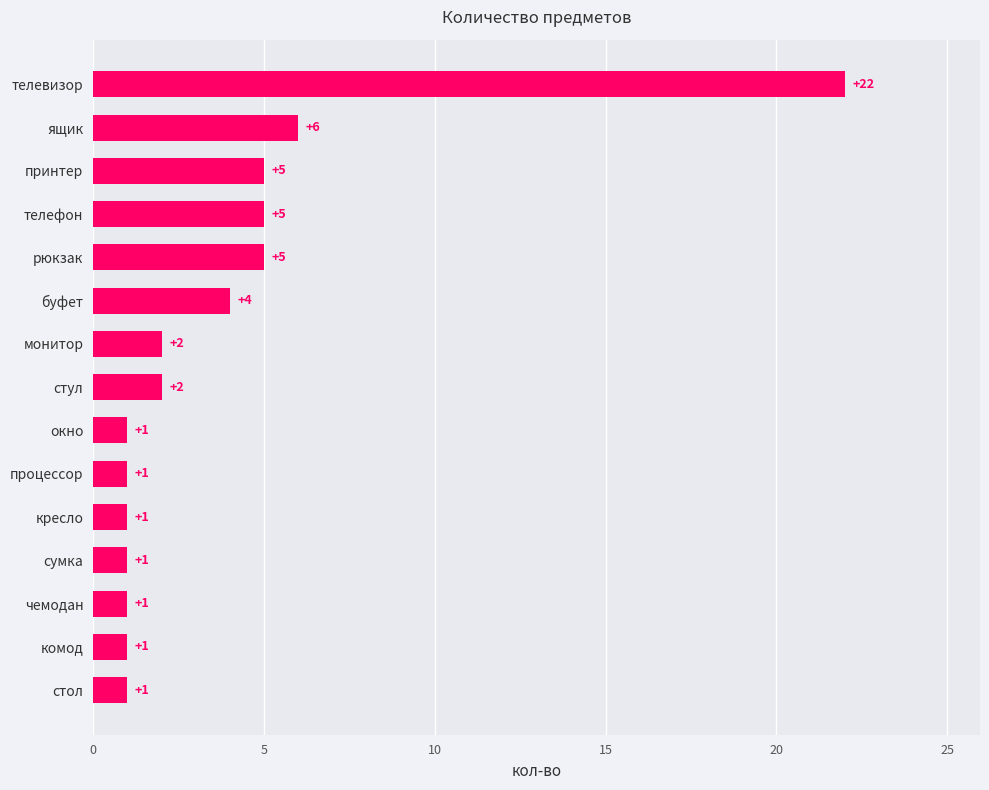

What is the average value?

4